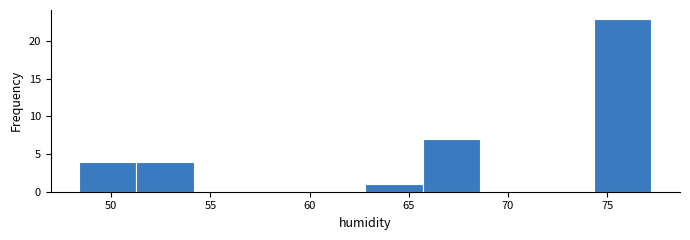

How tall is the bar that spans 63.0 to 65.5 on the x-axis? Neither the bar edges nor the heights are printed on the chart, so give them approximately, as read against the axes.

1